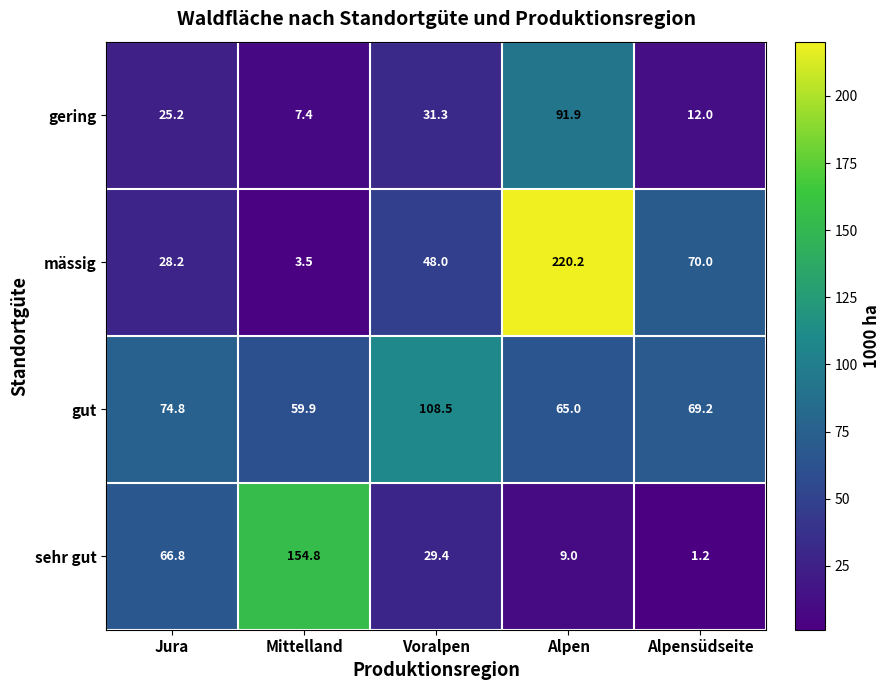

Reading right to left, transcribe all the data shown in this chart.

gering: 12.0	91.9	31.3	7.4	25.2
mässig: 70.0	220.2	48.0	3.5	28.2
gut: 69.2	65.0	108.5	59.9	74.8
sehr gut: 1.2	9.0	29.4	154.8	66.8